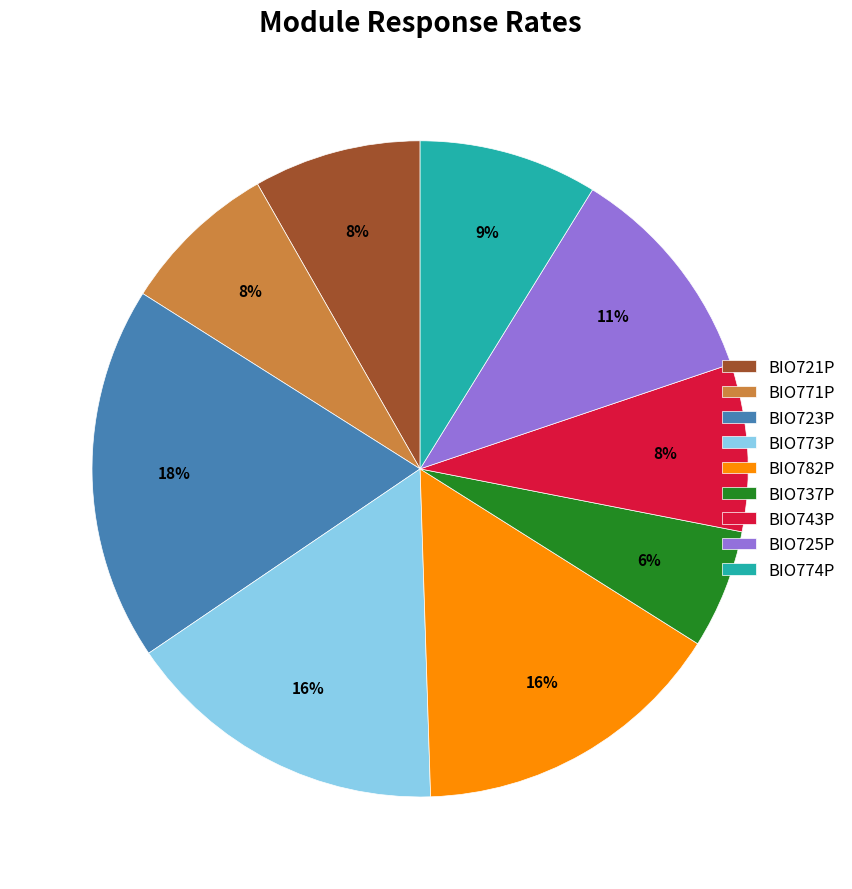

Combined, do BIO725P and BIO721P account for over 50%?

No